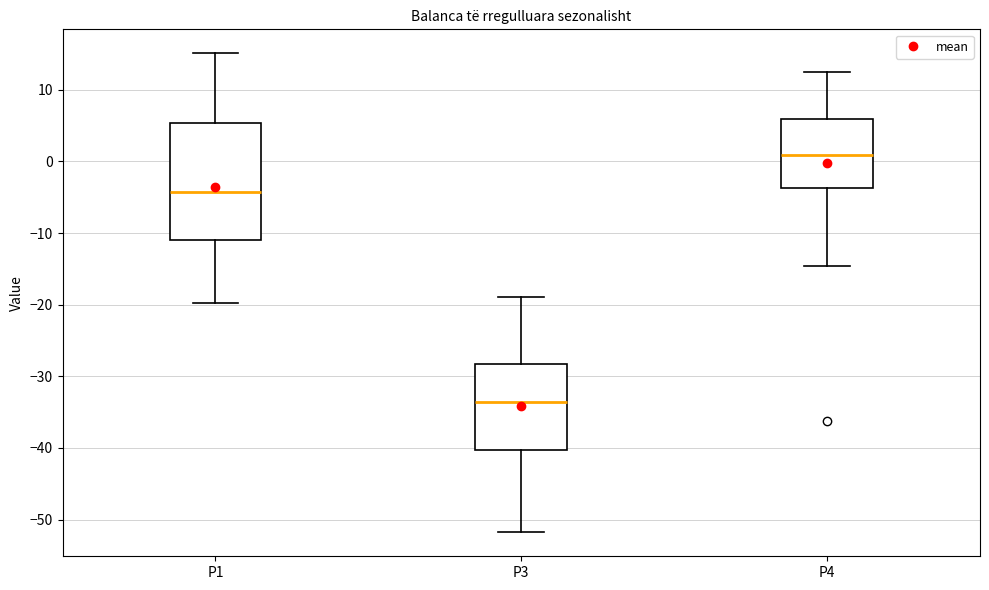

Which box's median line is the lowest?

P3